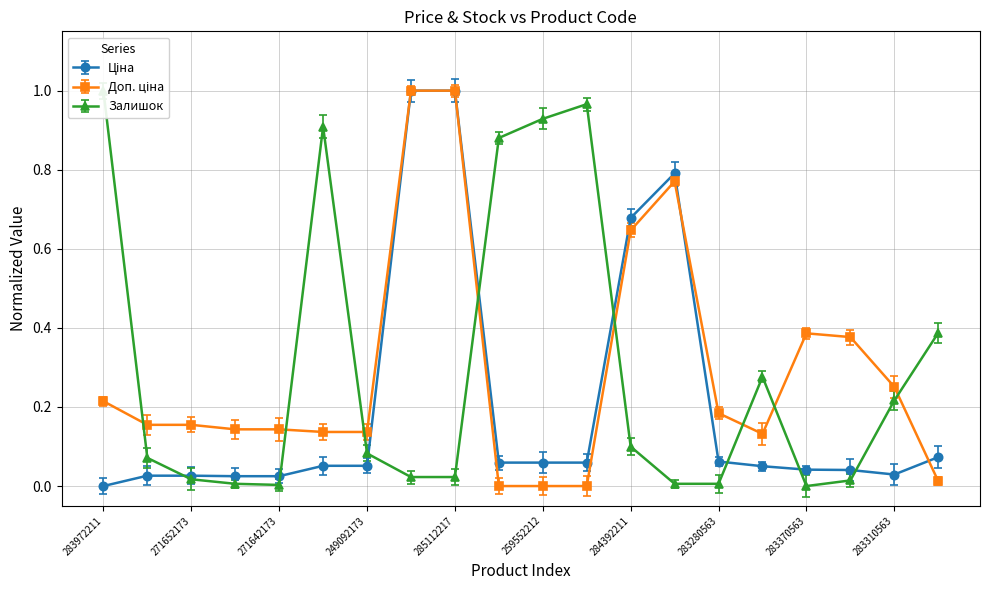

True or false: Ціна and Залишок cross at least once.

True